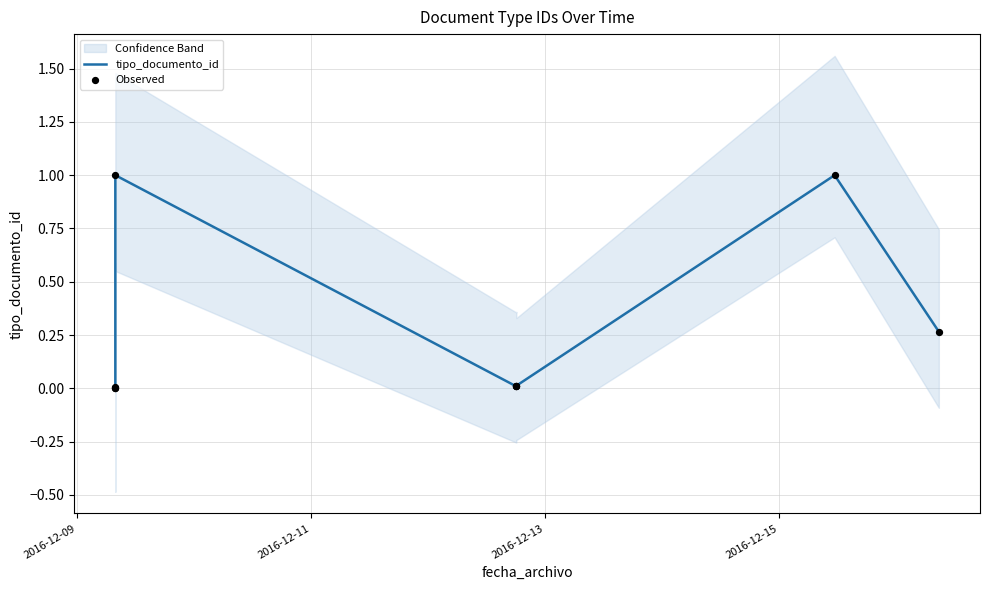

Is the value of tipo_documento_id at 2016-12-15 greater than the value of Observed at 7?

No